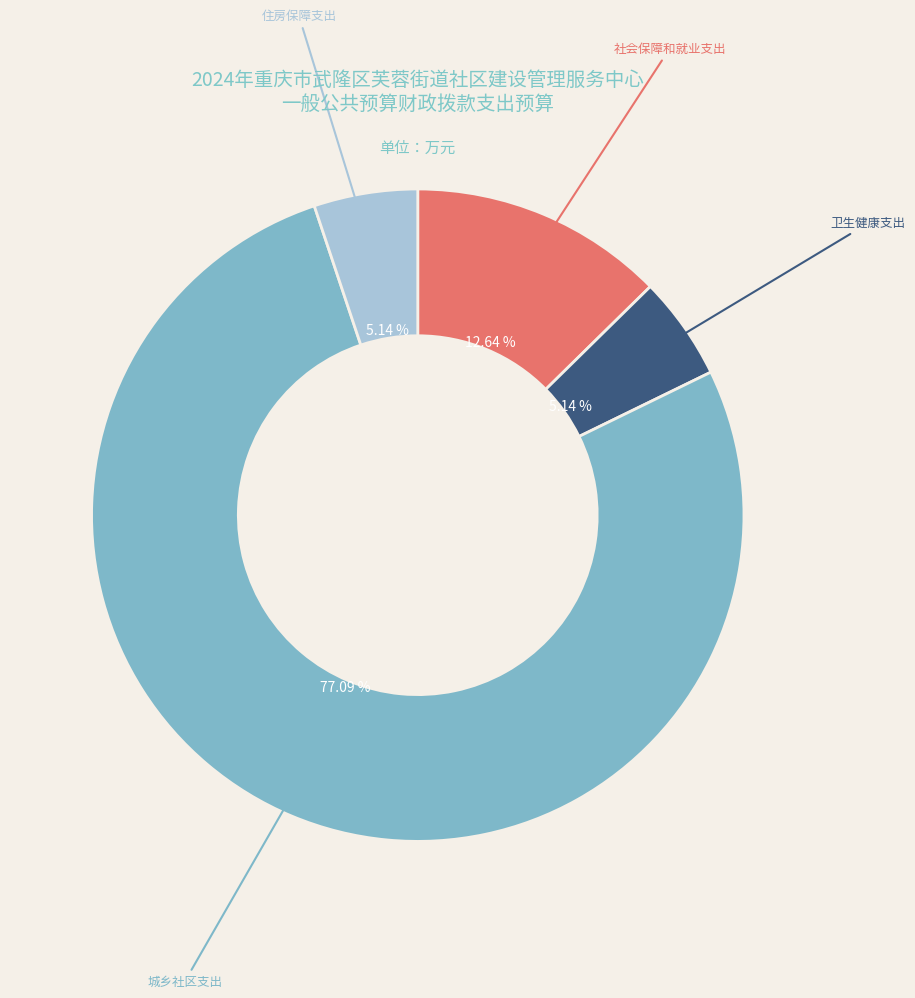

Which category has the biggest portion of the pie?

城乡社区支出